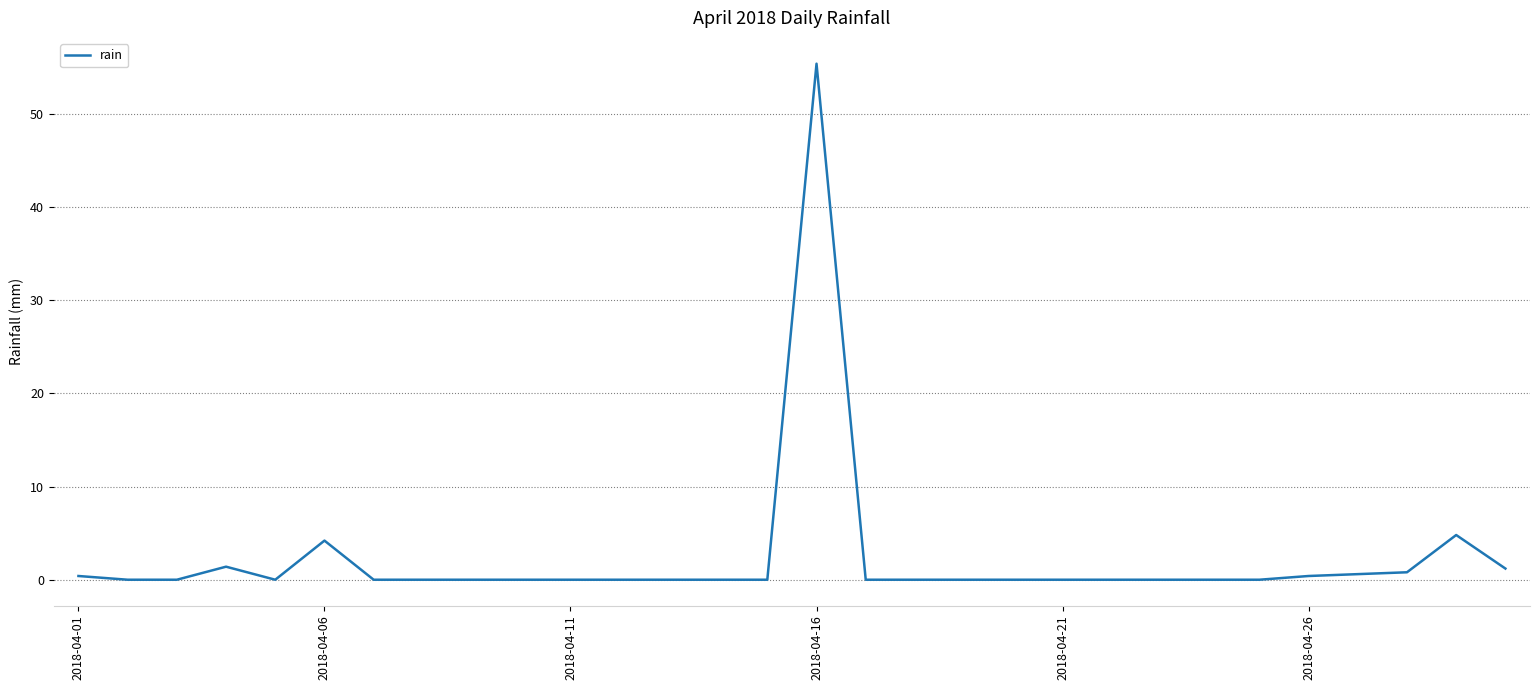

What is the greatest value displayed?

55.4